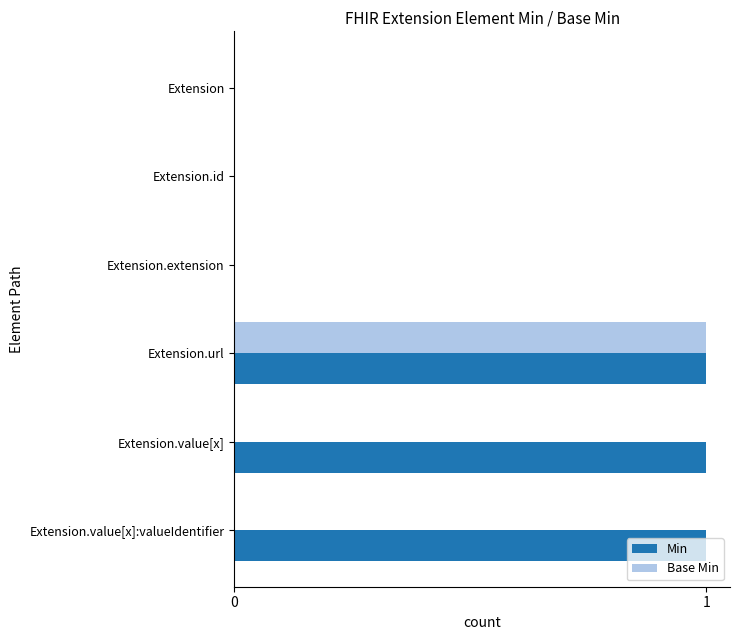

What is the sum of all Base Min values?

1